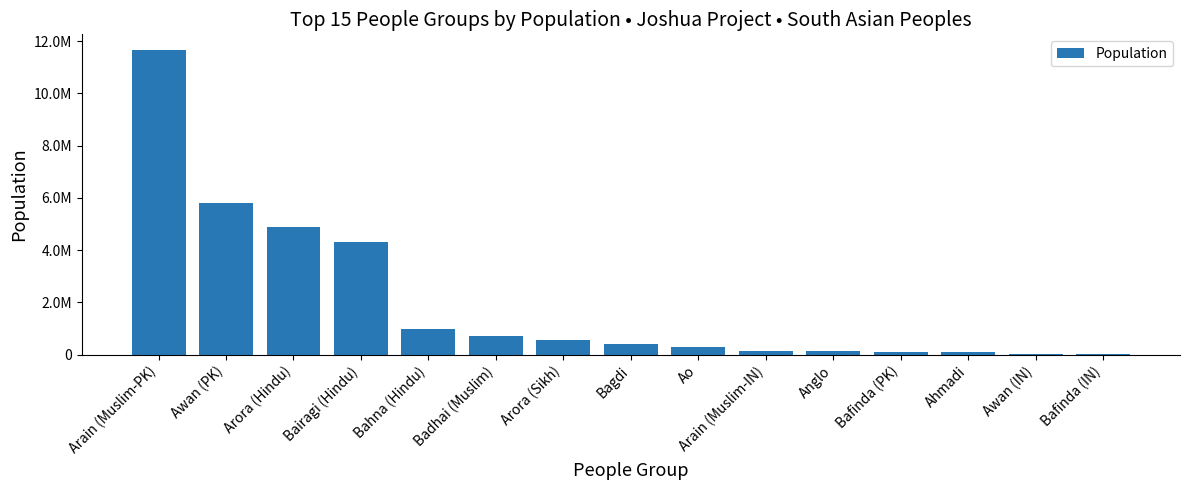

Reading left to right, what are all the values shown in this chart?

Arain (Muslim-PK)=11675000	Awan (PK)=5792000	Arora (Hindu)=4876000	Bairagi (Hindu)=4302000	Bahna (Hindu)=990000	Badhai (Muslim)=704000	Arora (Sikh)=557000	Bagdi=417000	Ao=279000	Arain (Muslim-IN)=158000	Anglo=158000	Bafinda (PK)=107000	Ahmadi=88000	Awan (IN)=24000	Bafinda (IN)=16000